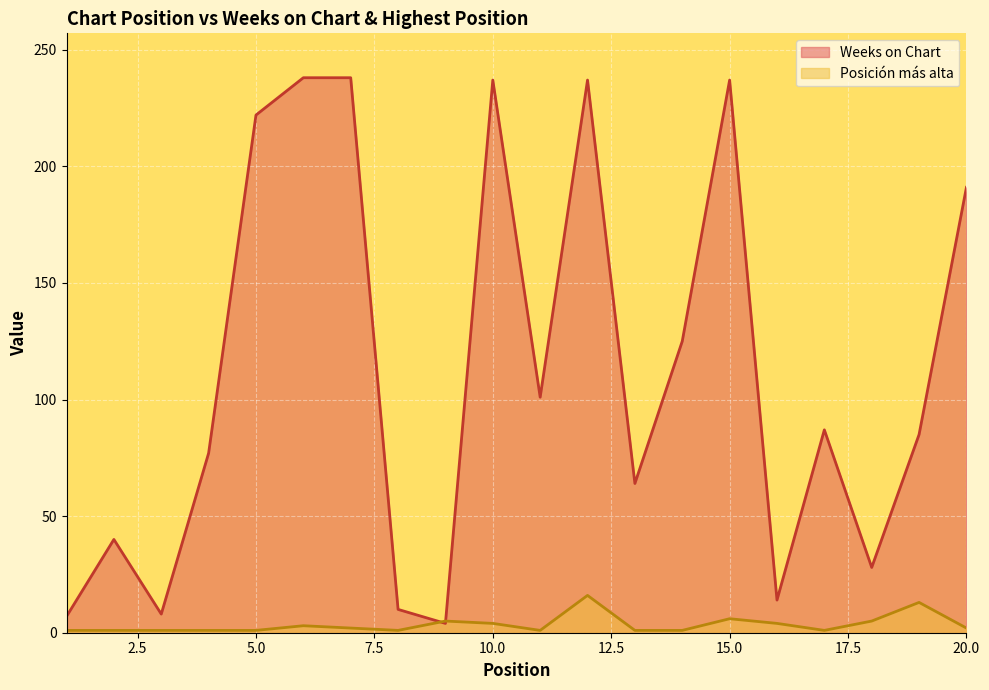

What are all the series names shown in the legend?

Weeks on Chart, Posición más alta